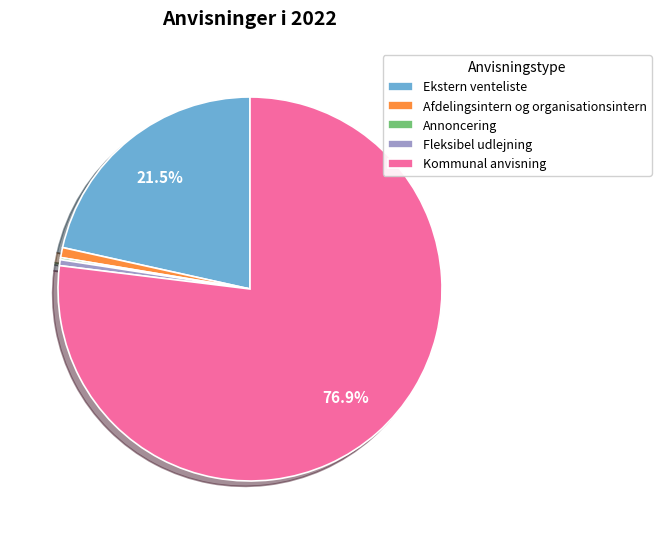

To the nearest percent, what percentage of the pie is Kommunal anvisning?

77%